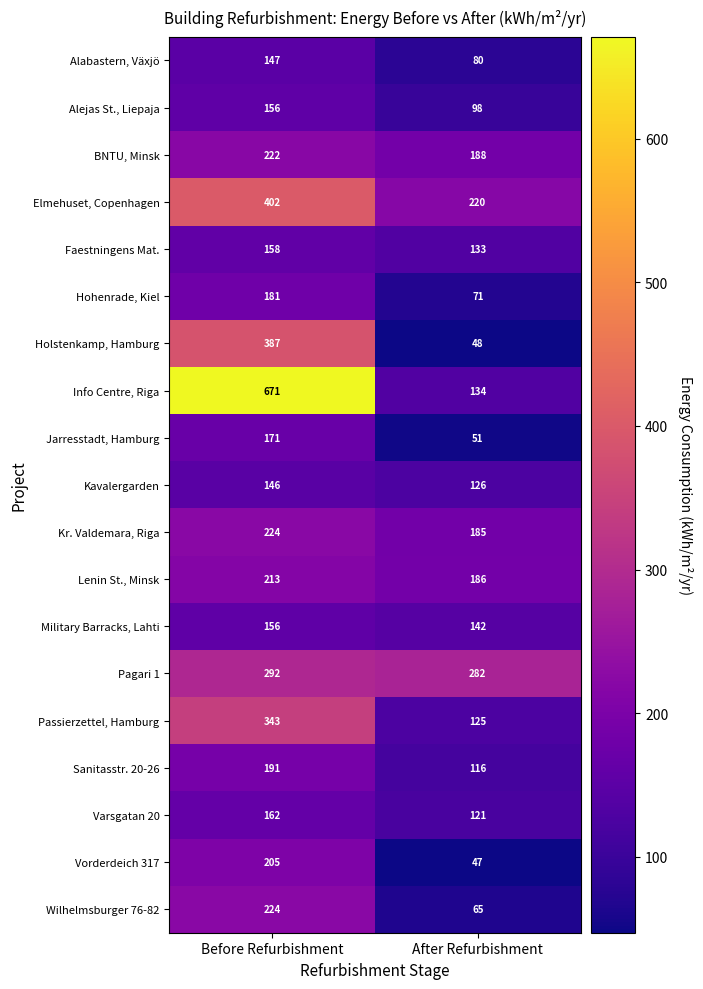

What is the approximate value of Holstenkamp, Hamburg at Before Refurbishment?

387